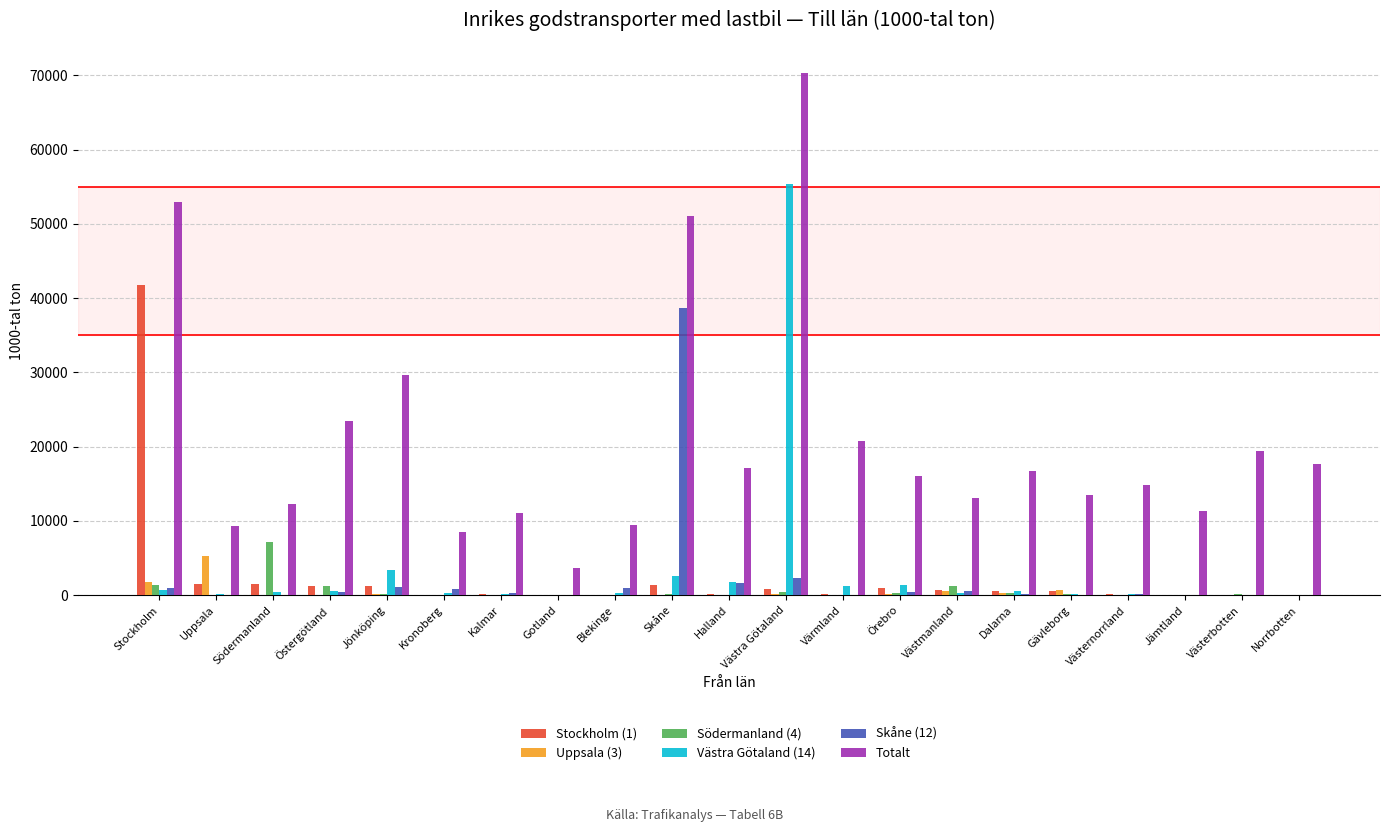

What are all the series names shown in the legend?

Stockholm (1), Uppsala (3), Södermanland (4), Västra Götaland (14), Skåne (12), Totalt